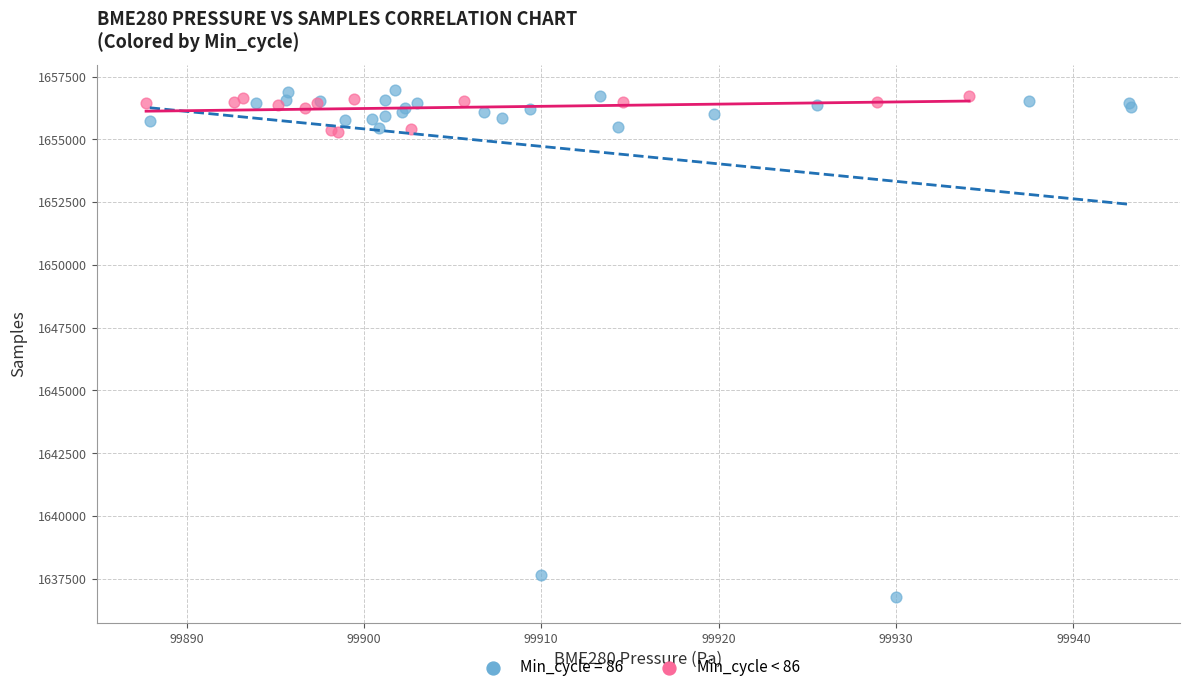

Which series contains the lowest Y value?

Min_cycle = 86